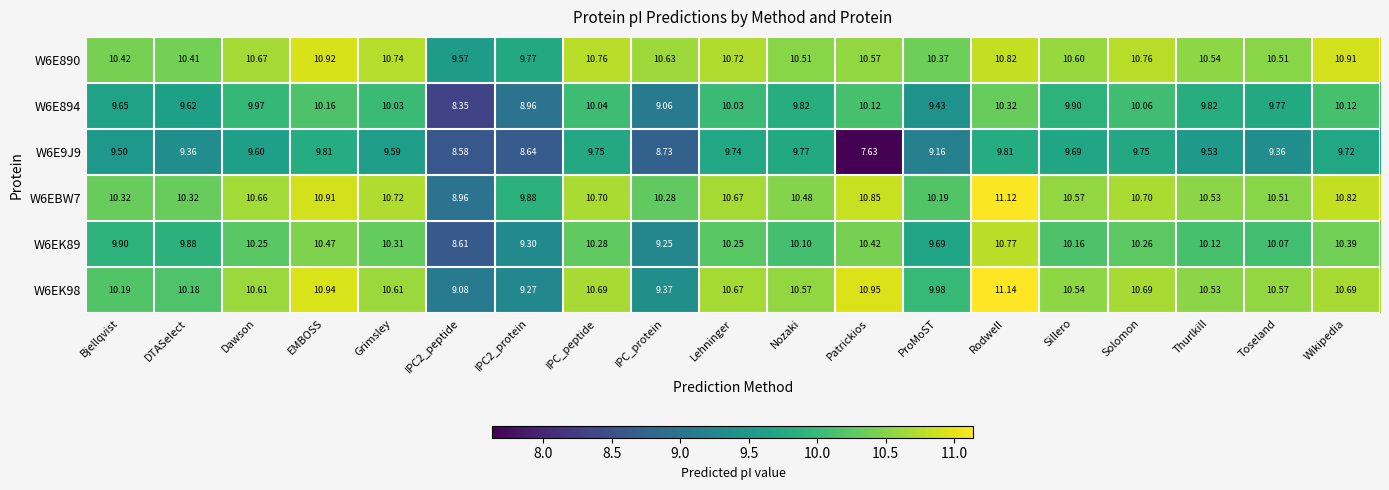

At which label does W6E9J9 first exceed 9?

Bjellqvist